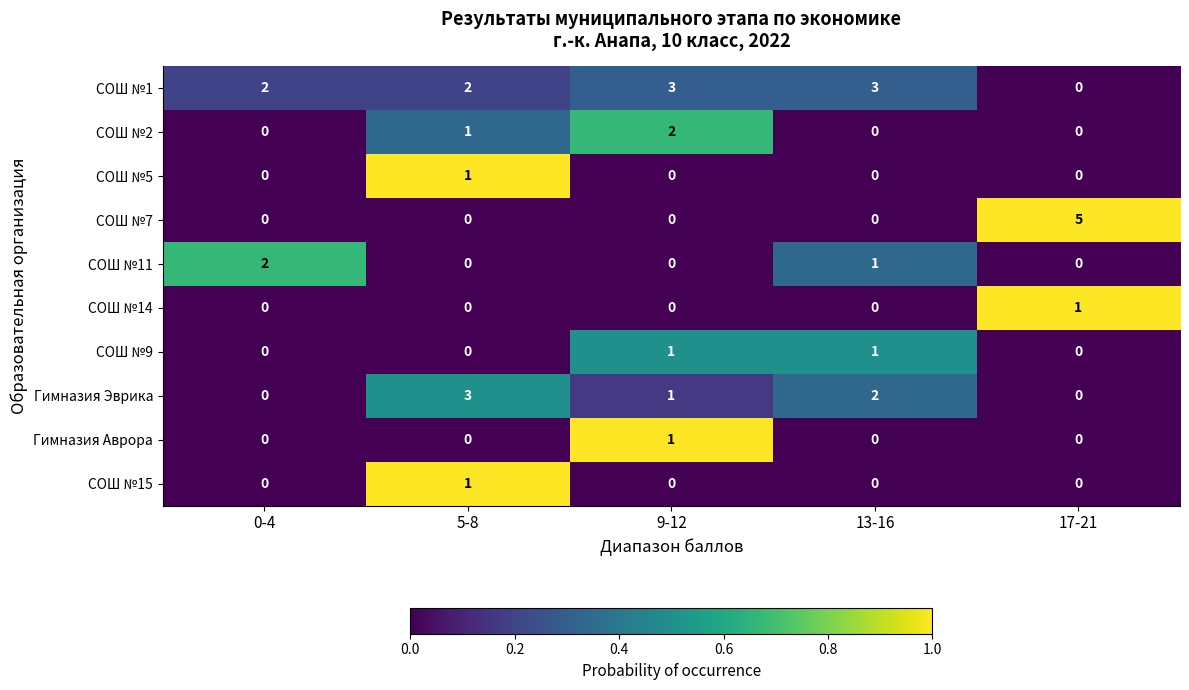

At how many categories does at least one series exceed 0?

5